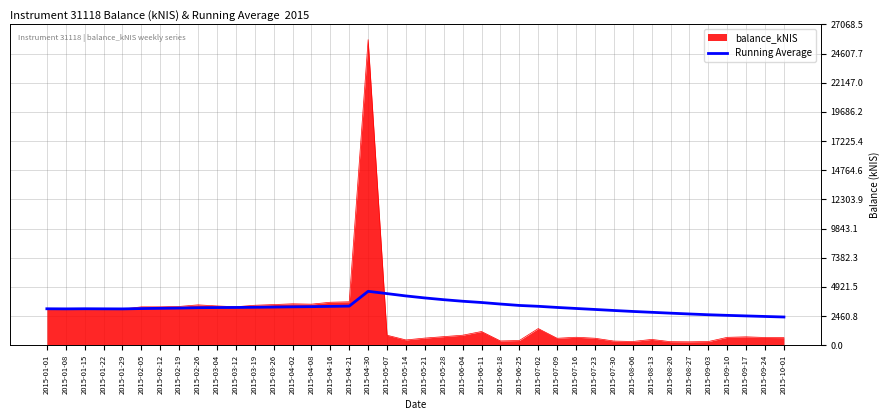

The value of Running Average at 2015-02-19 is 5238.2. True or false?

False